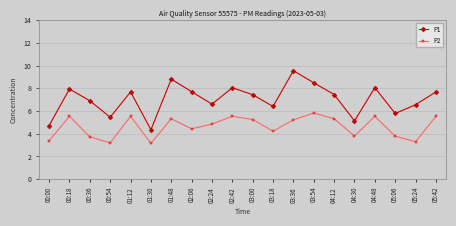

At which label does P1 reach its minimum?

01:30